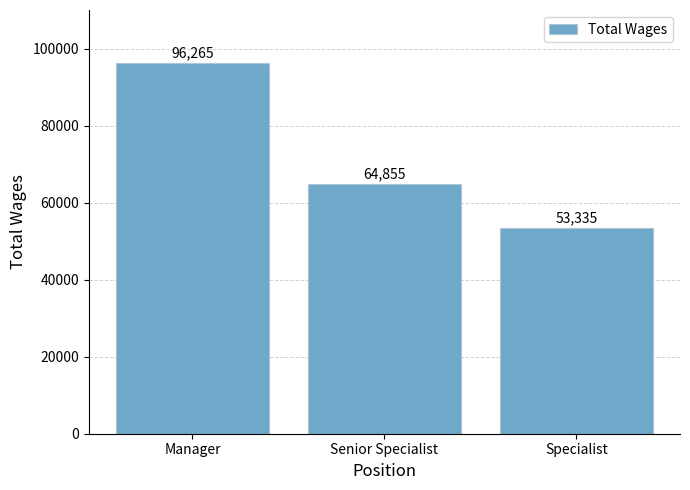

True or false: the data shows 57508 at Manager.

False